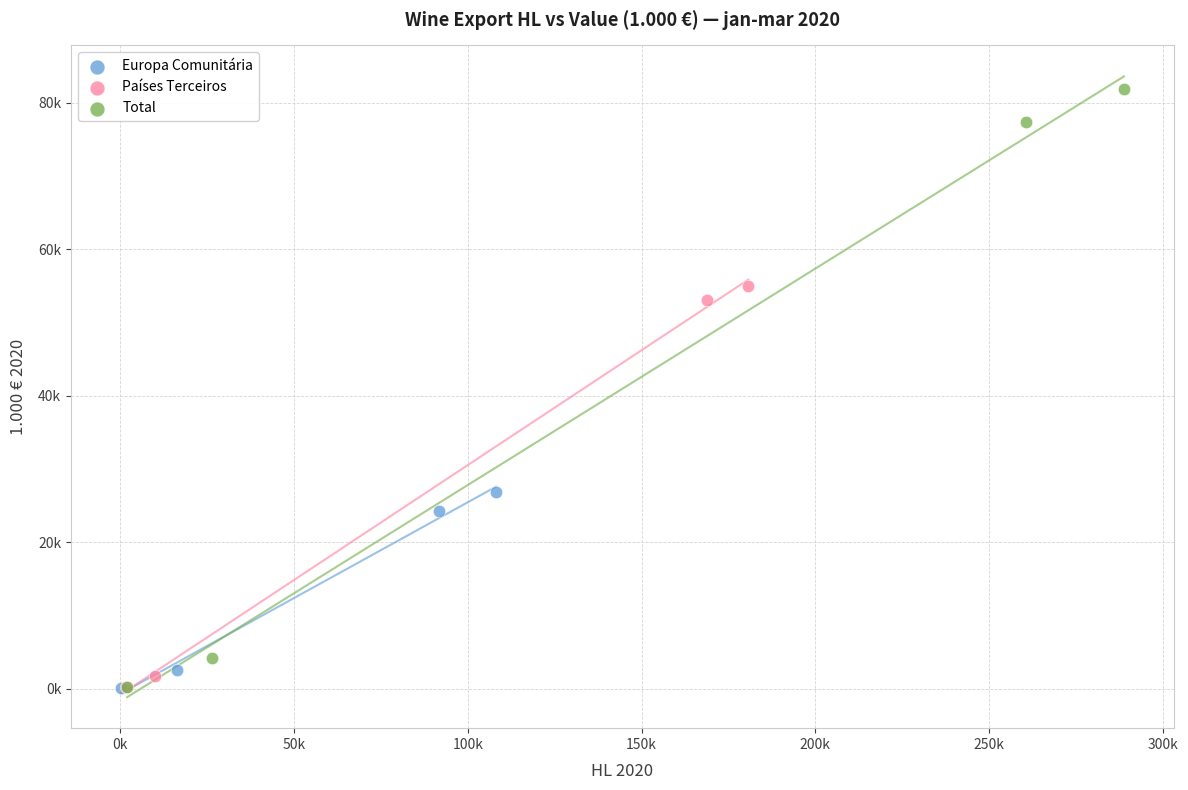

What are all the series names shown in the legend?

Europa Comunitária, Países Terceiros, Total